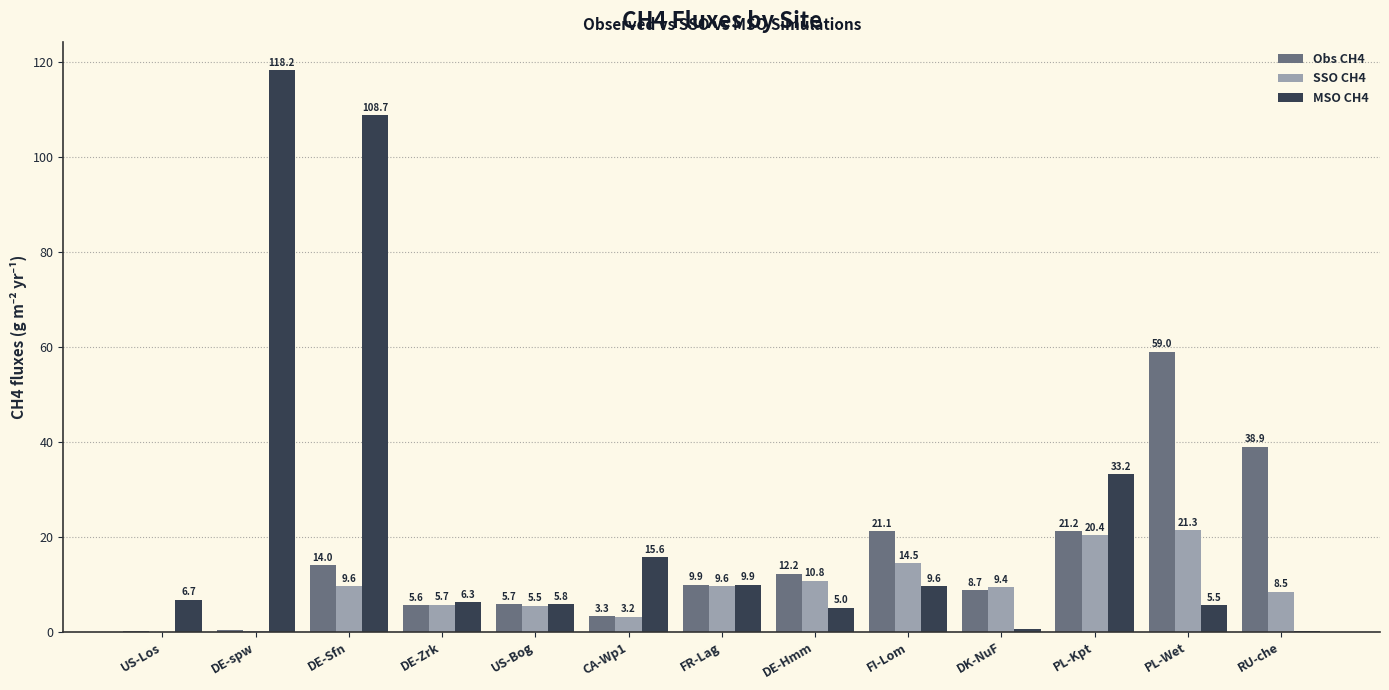

The SSO CH4 series shows 4.6 at DE-Sfn. True or false?

False